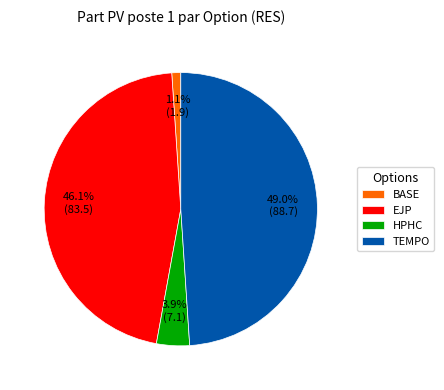

Which category has the biggest portion of the pie?

TEMPO